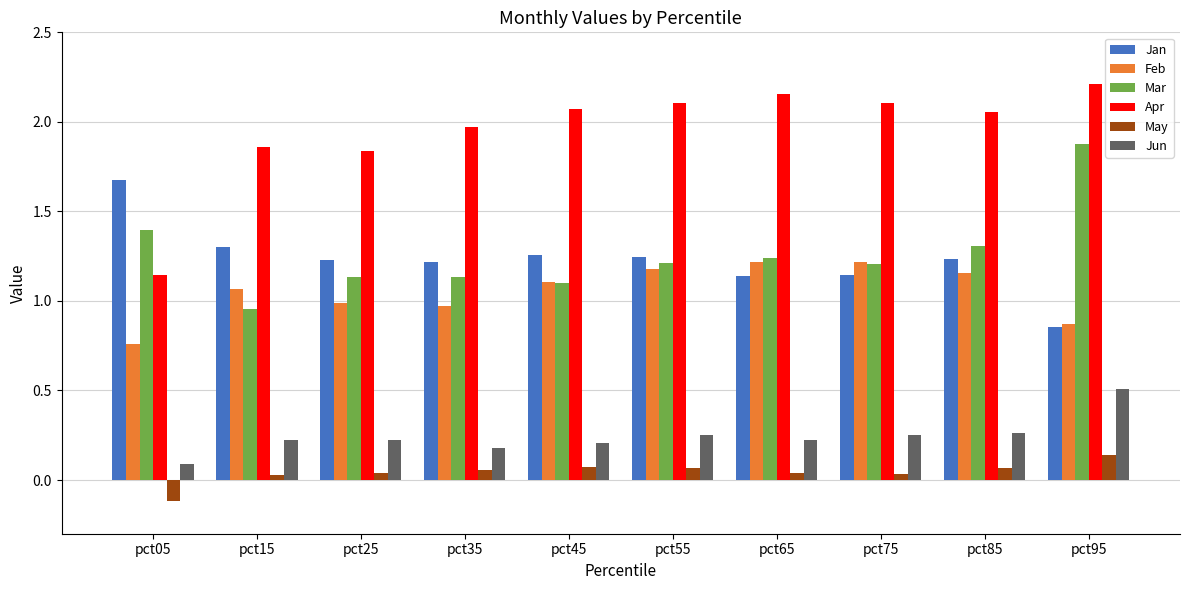

Between pct05 and pct55, which series saw the biggest shift?

Apr